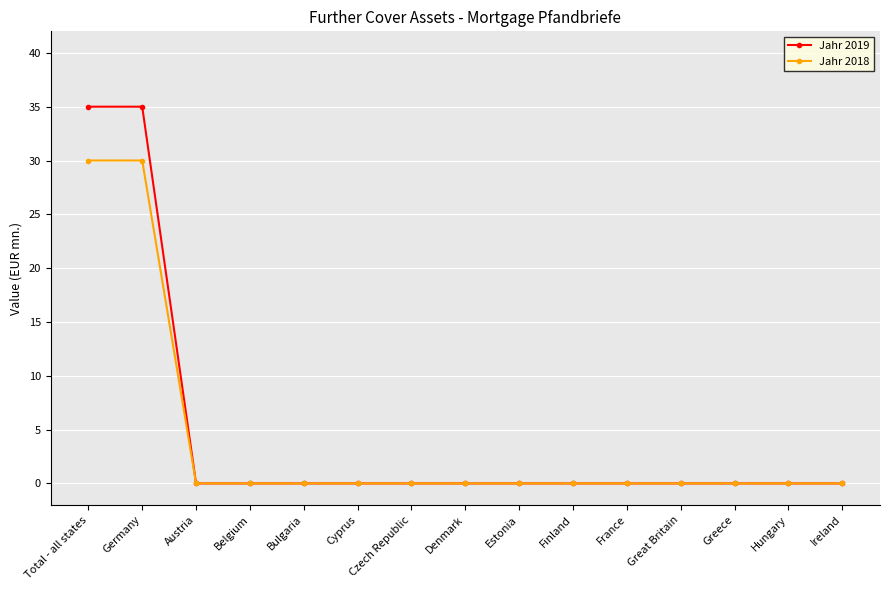

Reading left to right, list all the values displayed in this chart.

Jahr 2019: 35	35	0	0	0	0	0	0	0	0	0	0	0	0	0
Jahr 2018: 30	30	0	0	0	0	0	0	0	0	0	0	0	0	0